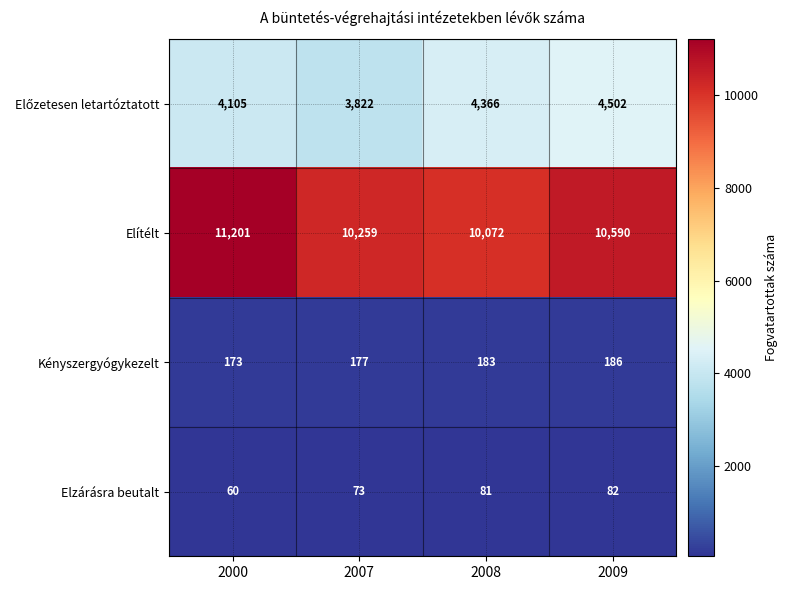

How many Elítélt values are between 10259 and 11201?

3